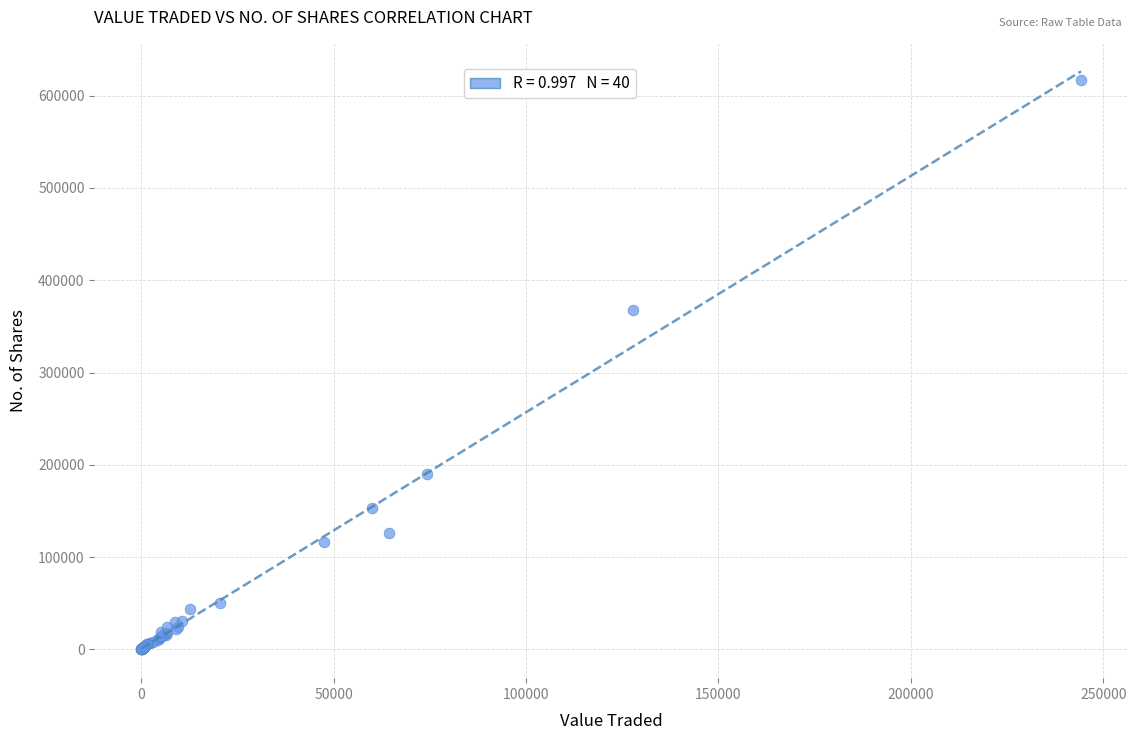

What Y value in the scatter plot is closest to 308517?

368120